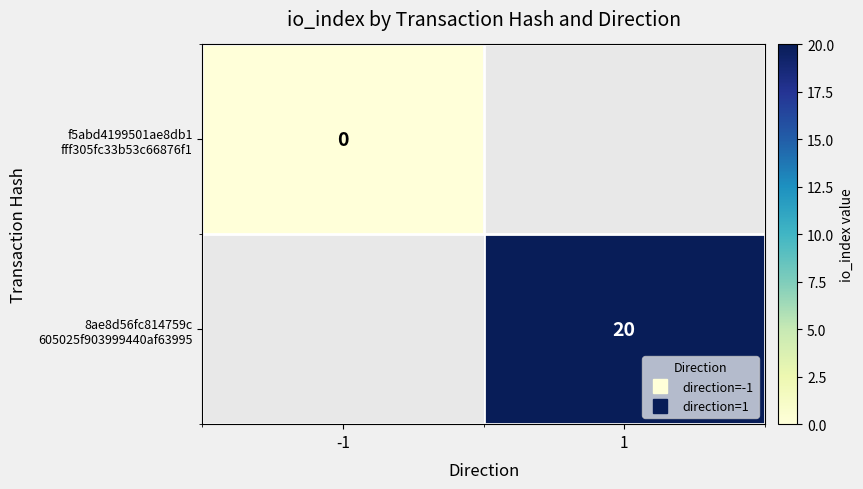

Rank the series at 1 from highest to lowest value.

f5abd4199501ae8db1 fff305fc33b53c66876f1, 8ae8d56fc814759c 605025f903999440af63995